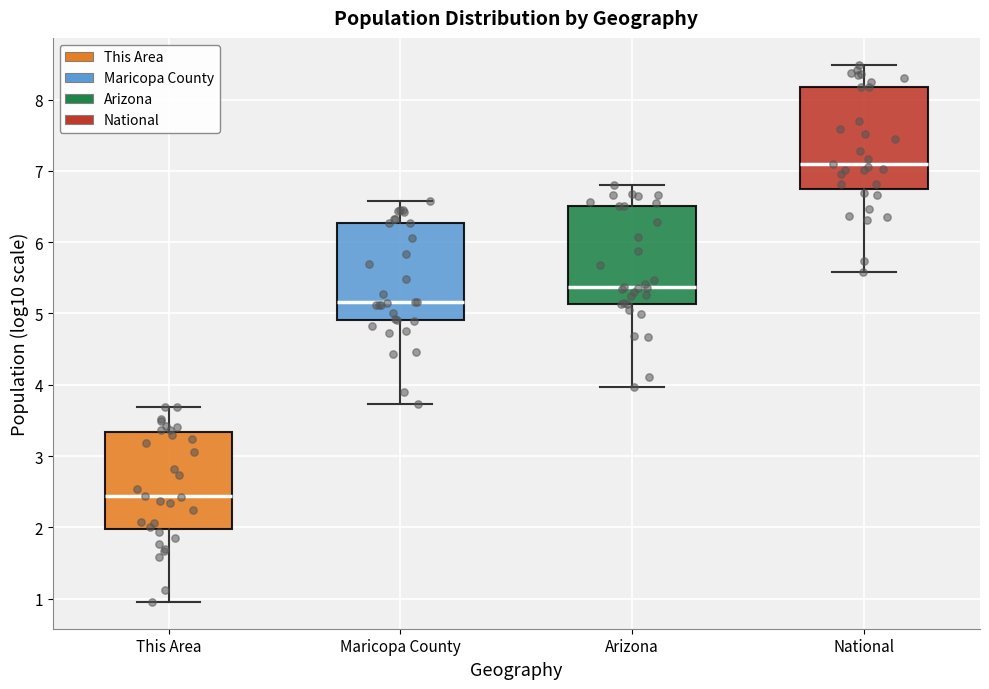

Where does the upper whisker of the box for Maricopa County end on the y-axis? The values are not printed on the chart, so give them approximately, as read against the axis.

6.6